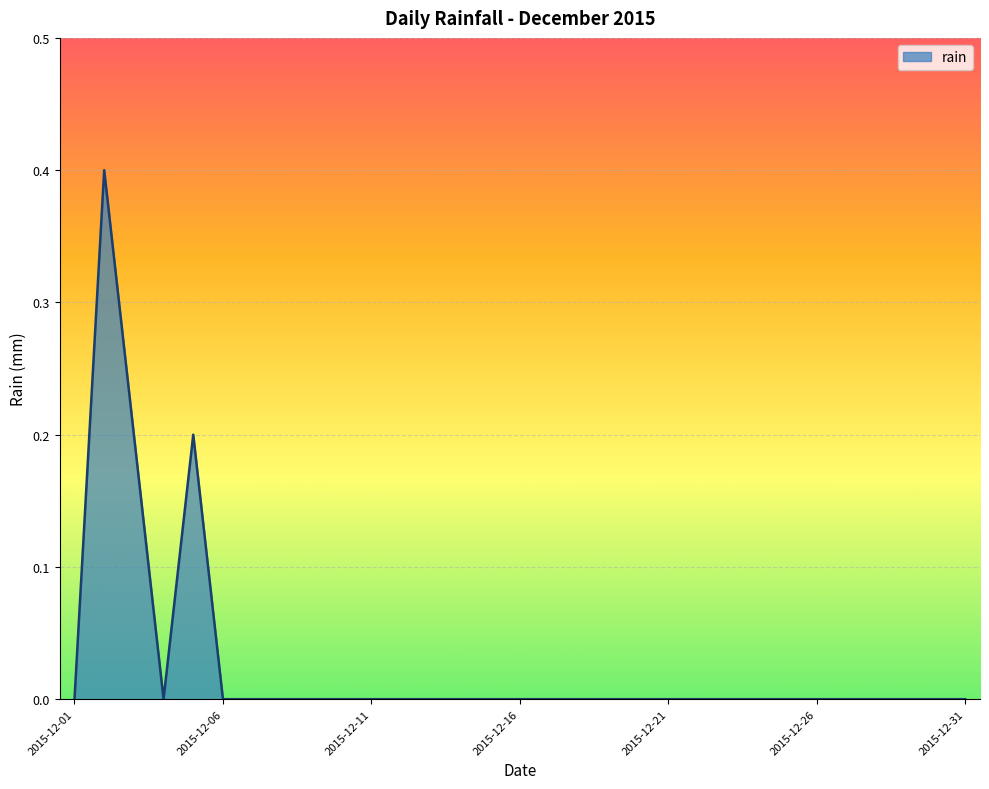

What is the greatest value displayed?

0.4